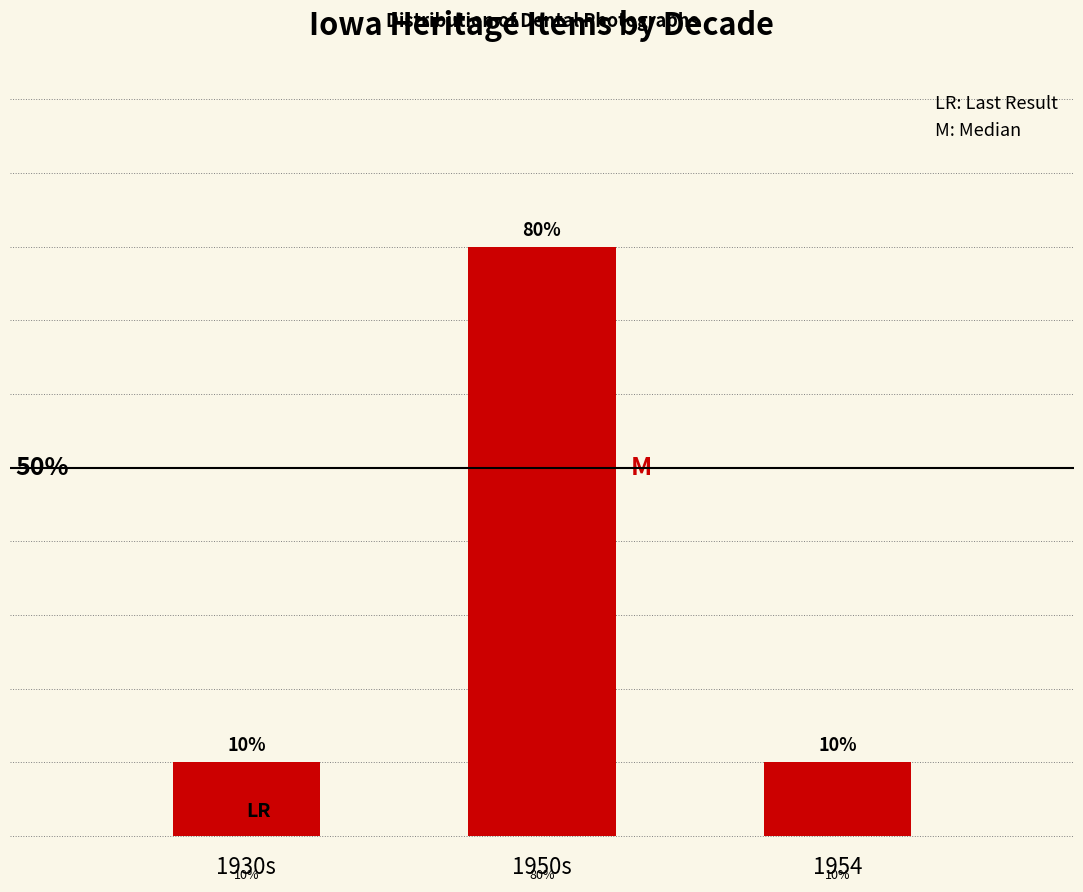

At which category does the chart reach its peak across all series?

1950s